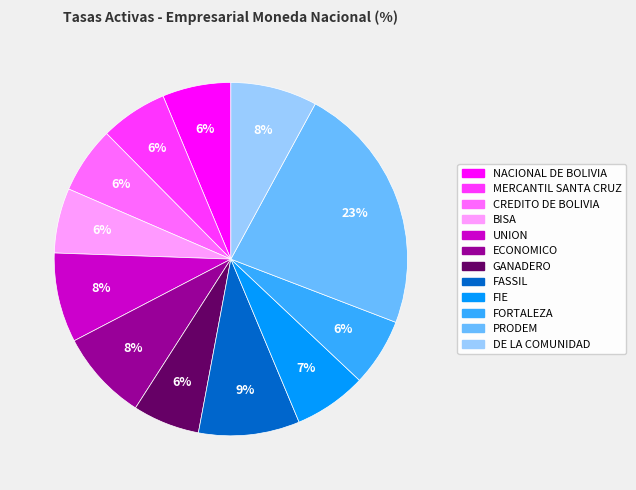

To the nearest percent, what percentage of the pie is ECONOMICO?

8%